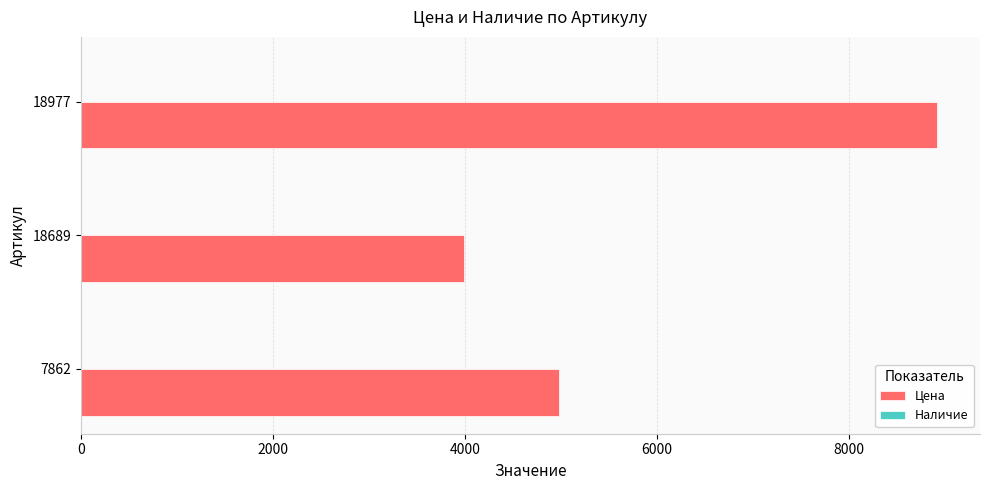

What is the minimum value shown in the chart?

3990